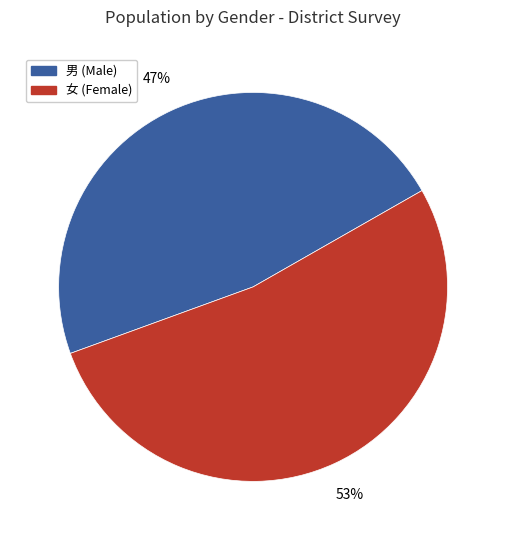

To the nearest percent, what portion does 女 (Female) represent?

53%